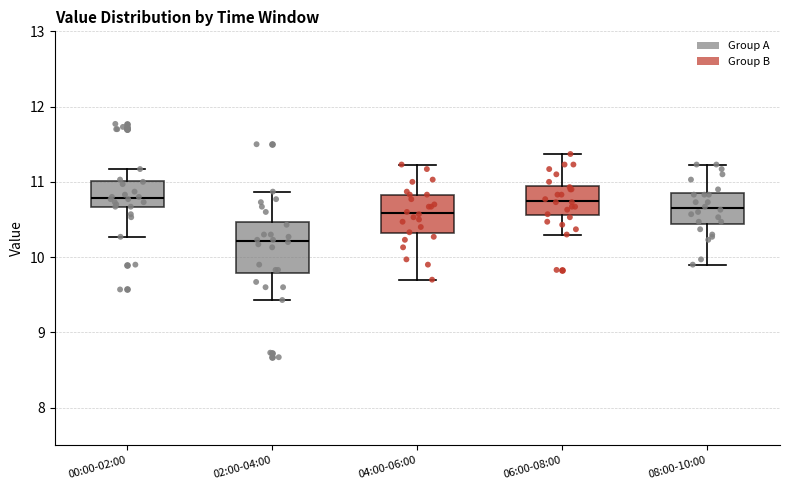

Comparing the boxes themselves (not the whiskers), which one is the tallest?

02:00-04:00